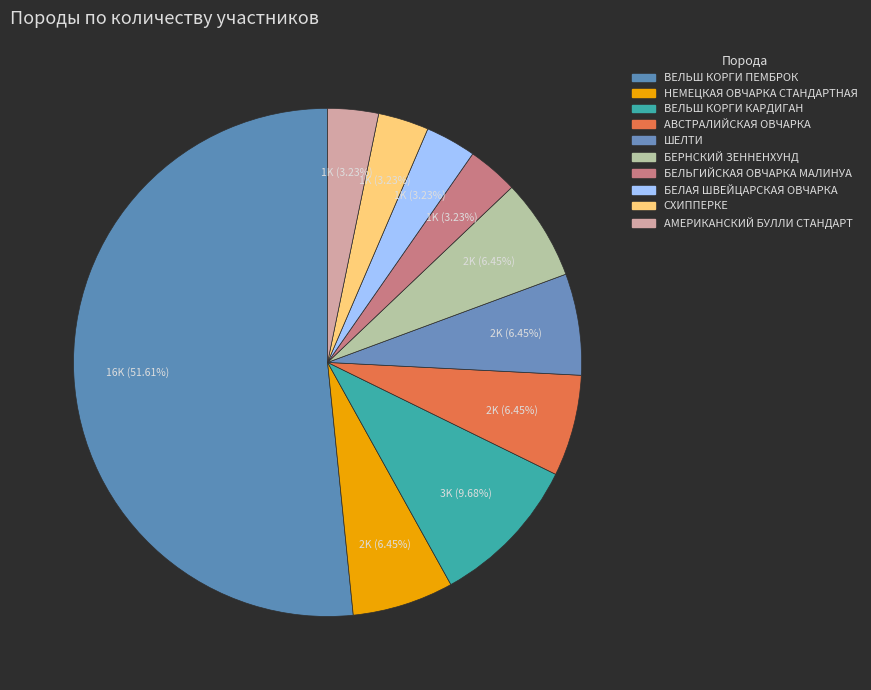

What is the change in value from АВСТРАЛИЙСКАЯ ОВЧАРКА to СХИППЕРКЕ?

-1